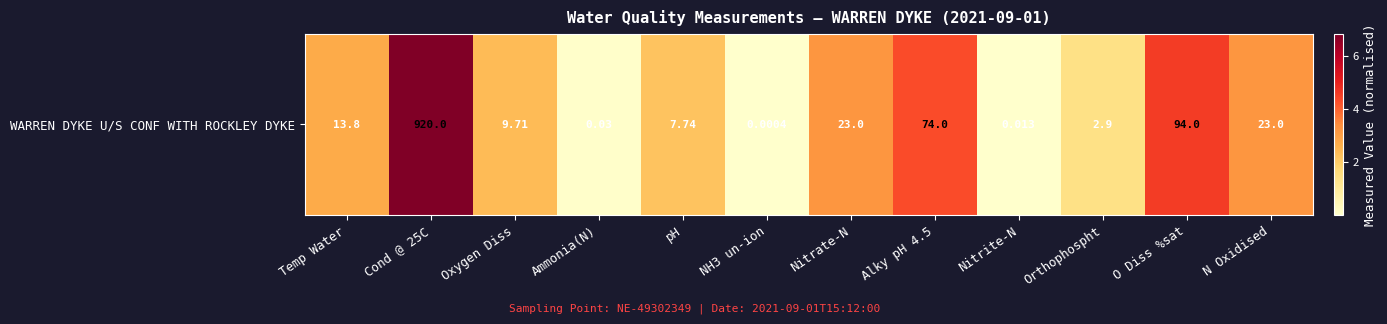

How many distinct data groups are displayed?

1